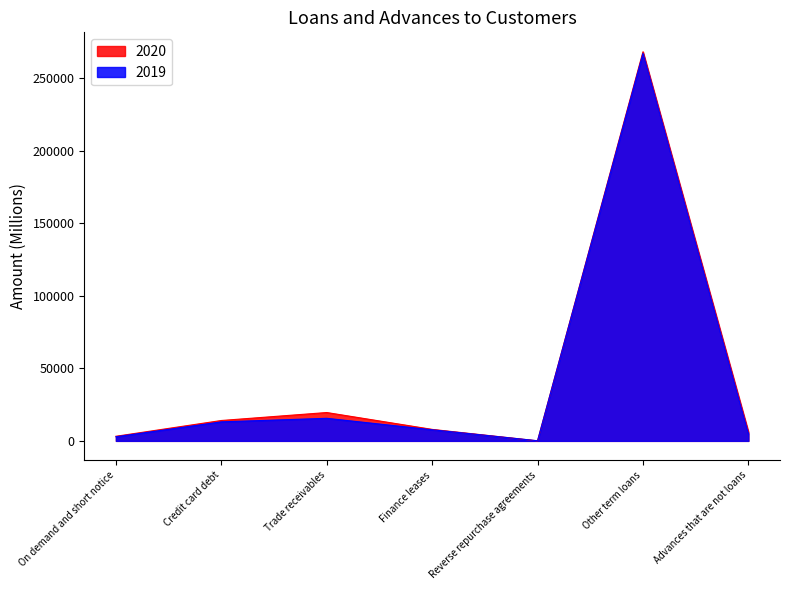

Rank the categories by 2019 value from lowest to highest.

Reverse repurchase agreements, On demand and short notice, Advances that are not loans, Finance leases, Credit card debt, Trade receivables, Other term loans